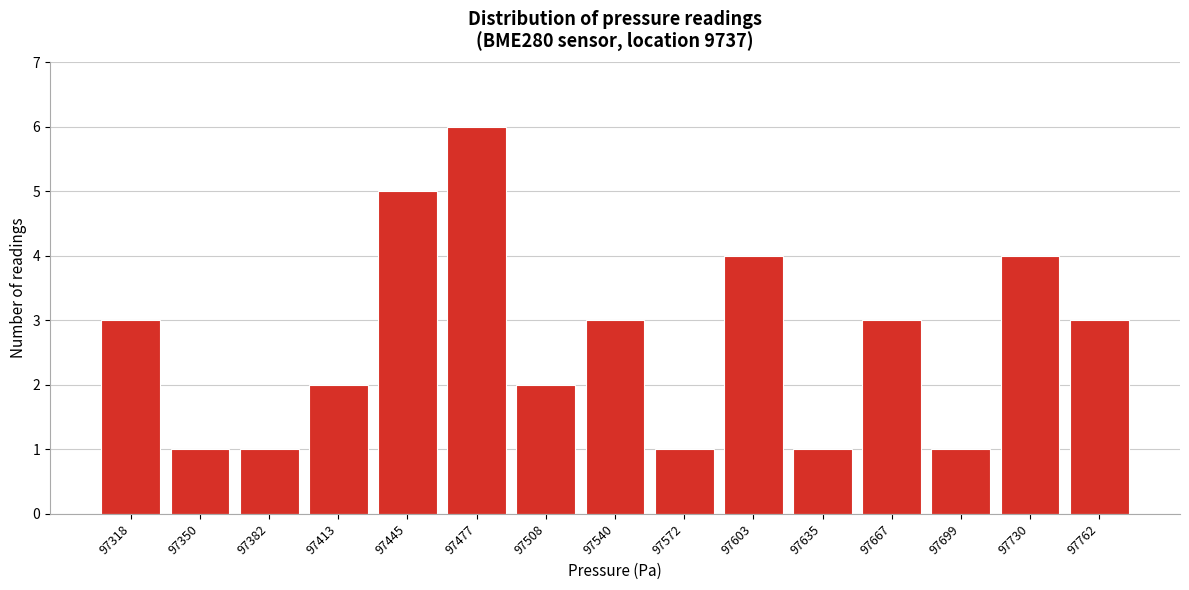

Reading left to right, what are all the values shown in this chart?

3	1	1	2	5	6	2	3	1	4	1	3	1	4	3